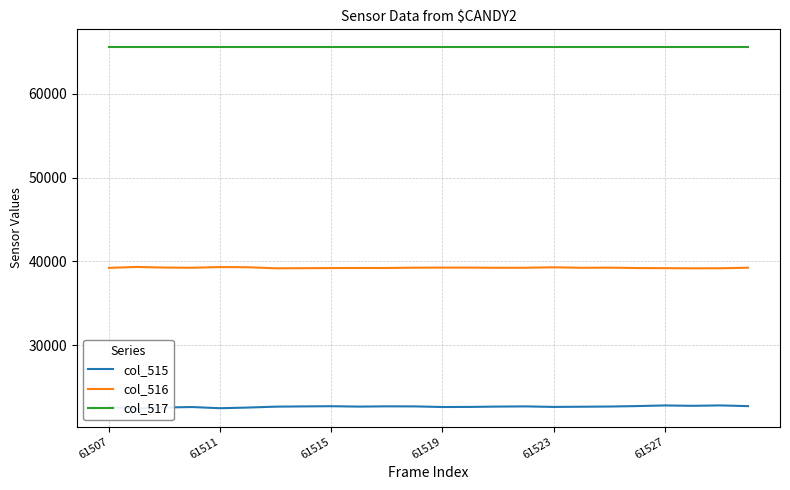

What is the sum of all col_517 values?

1572840